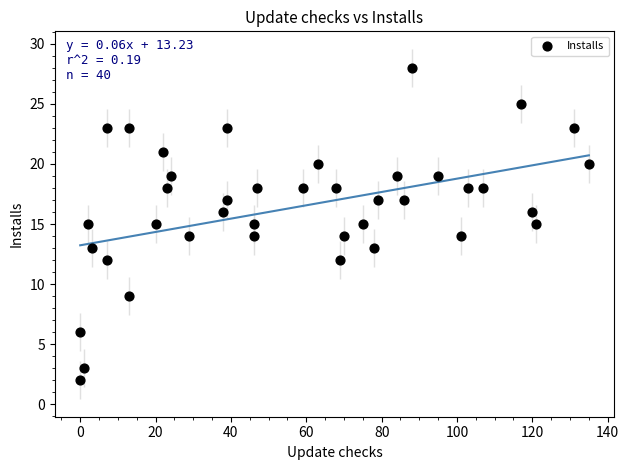

What is the range of X values (max minus min)?

135